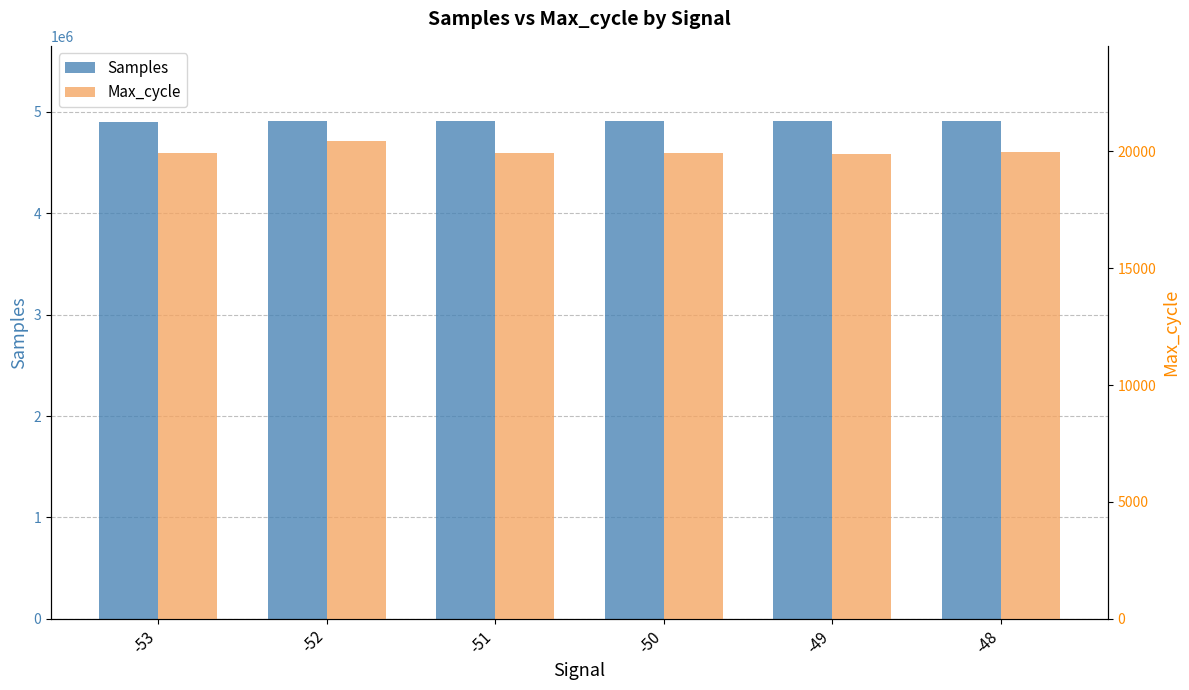

Is it true that Samples equals 4908600 at -50?

True